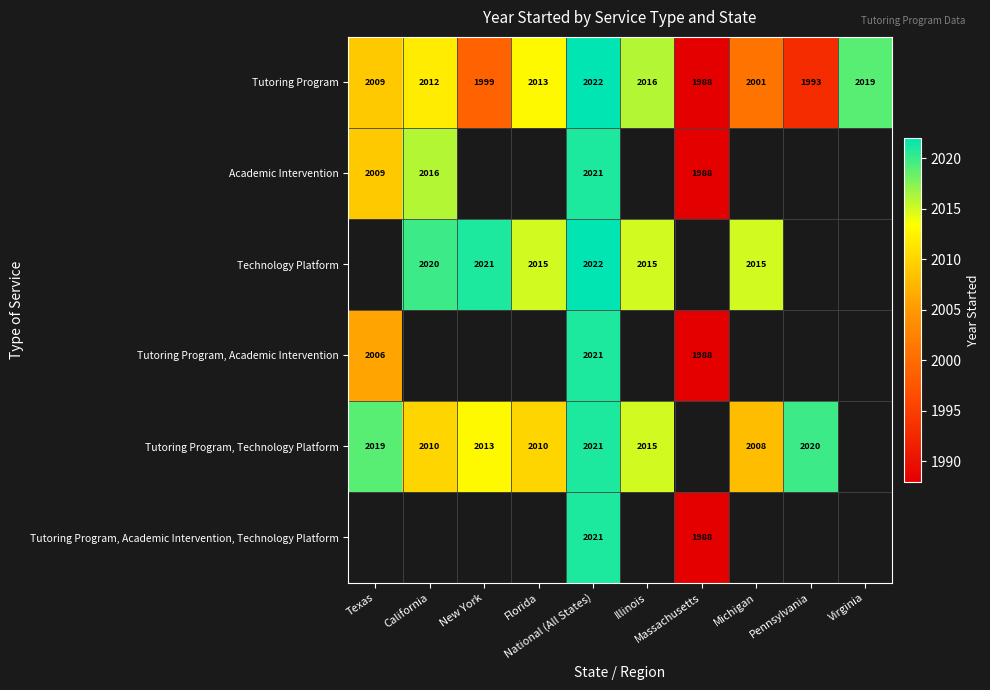

Which label corresponds to the largest value in the chart?

National (All States)